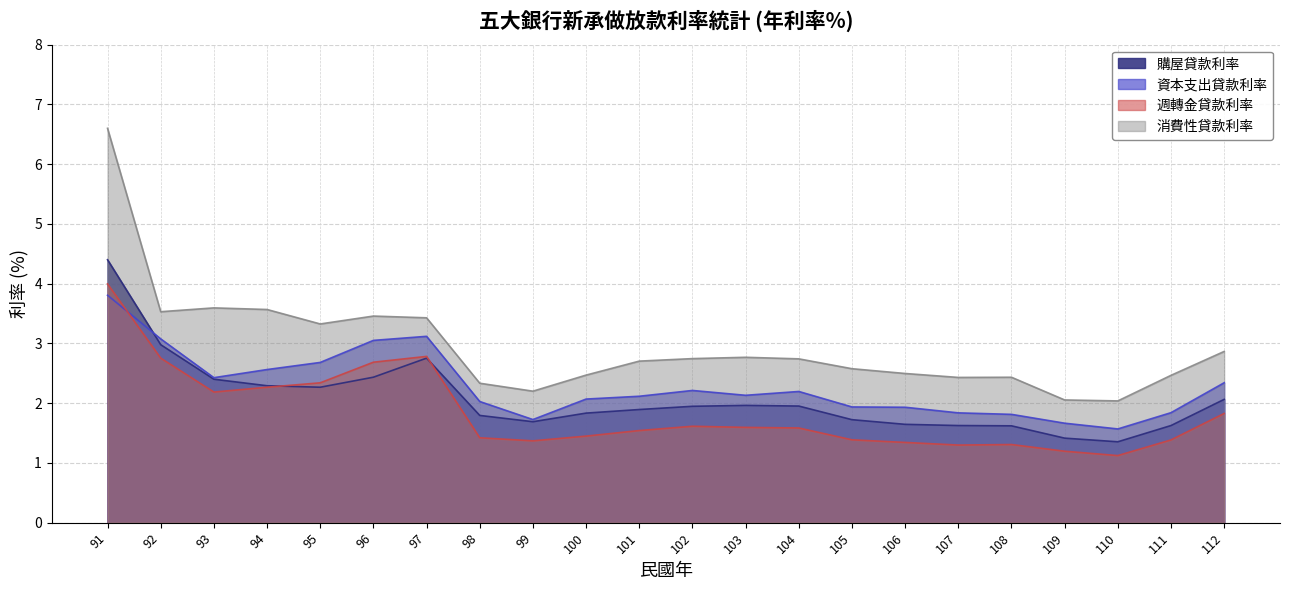

List the series in order of their overall mean, lowest first.

週轉金貸款利率, 購屋貸款利率, 資本支出貸款利率, 消費性貸款利率